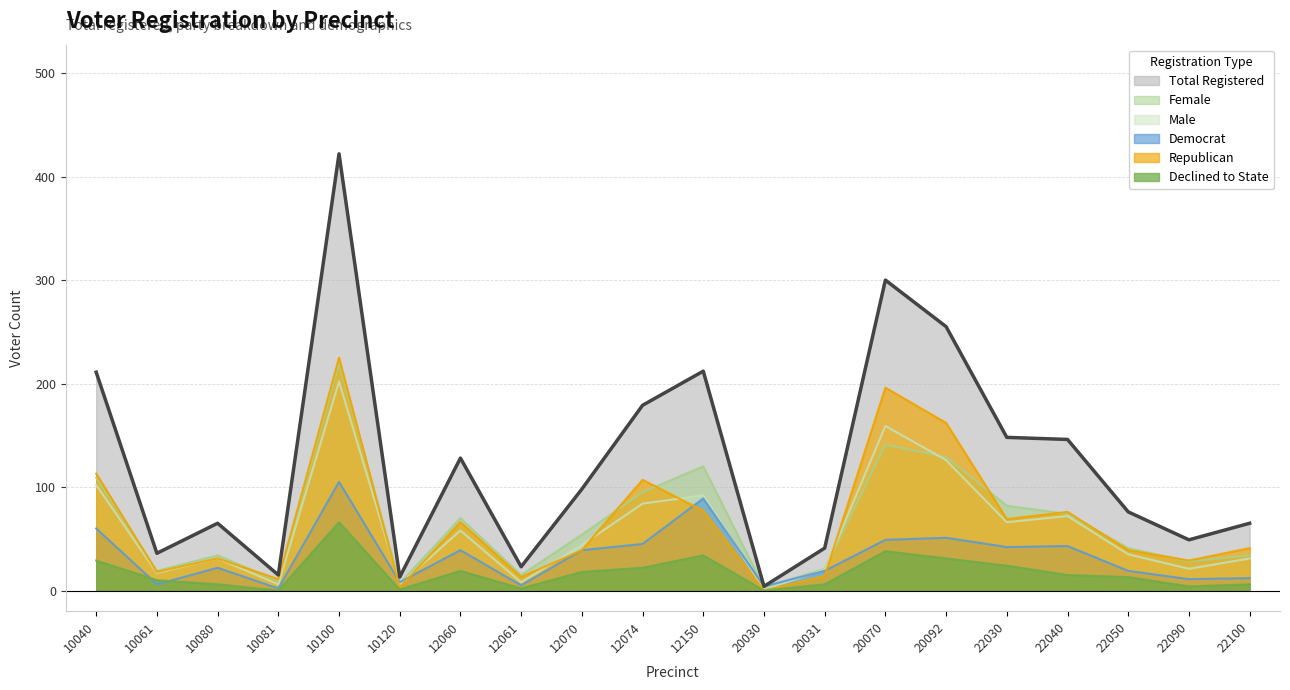

Is the value of male at 12070 greater than the value of totreg_r at 12060?

No